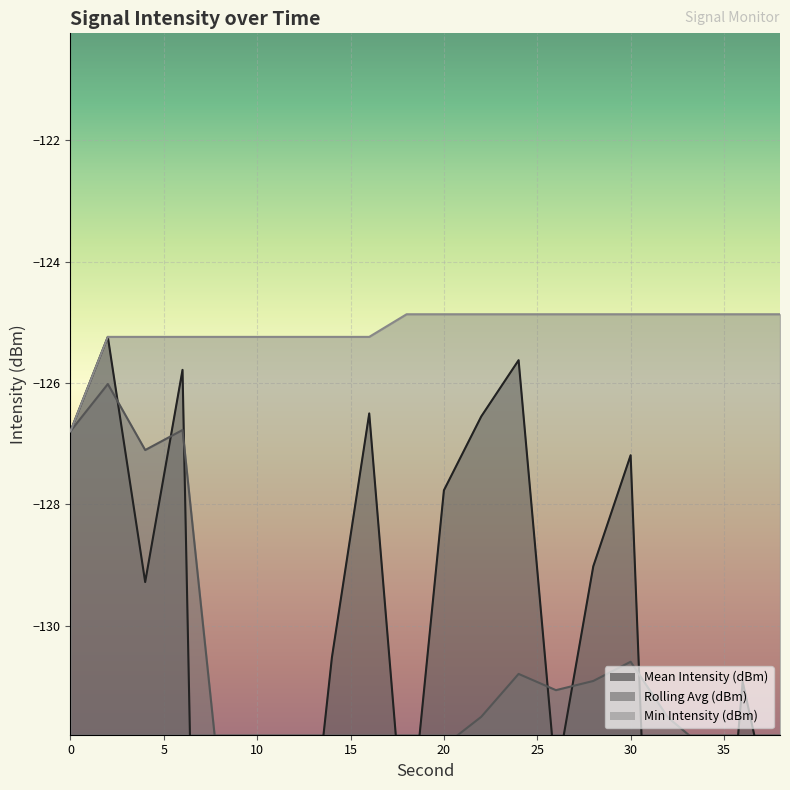

Does the chart display data point markers on the line(s)?

No